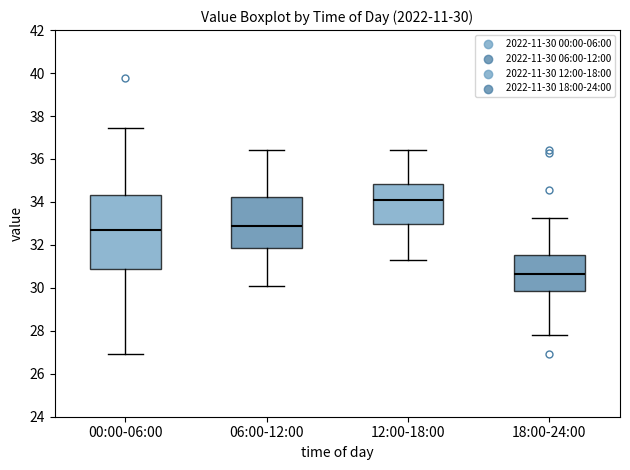

Which box is the tallest, from its lower edge to its upper edge?

00:00-06:00